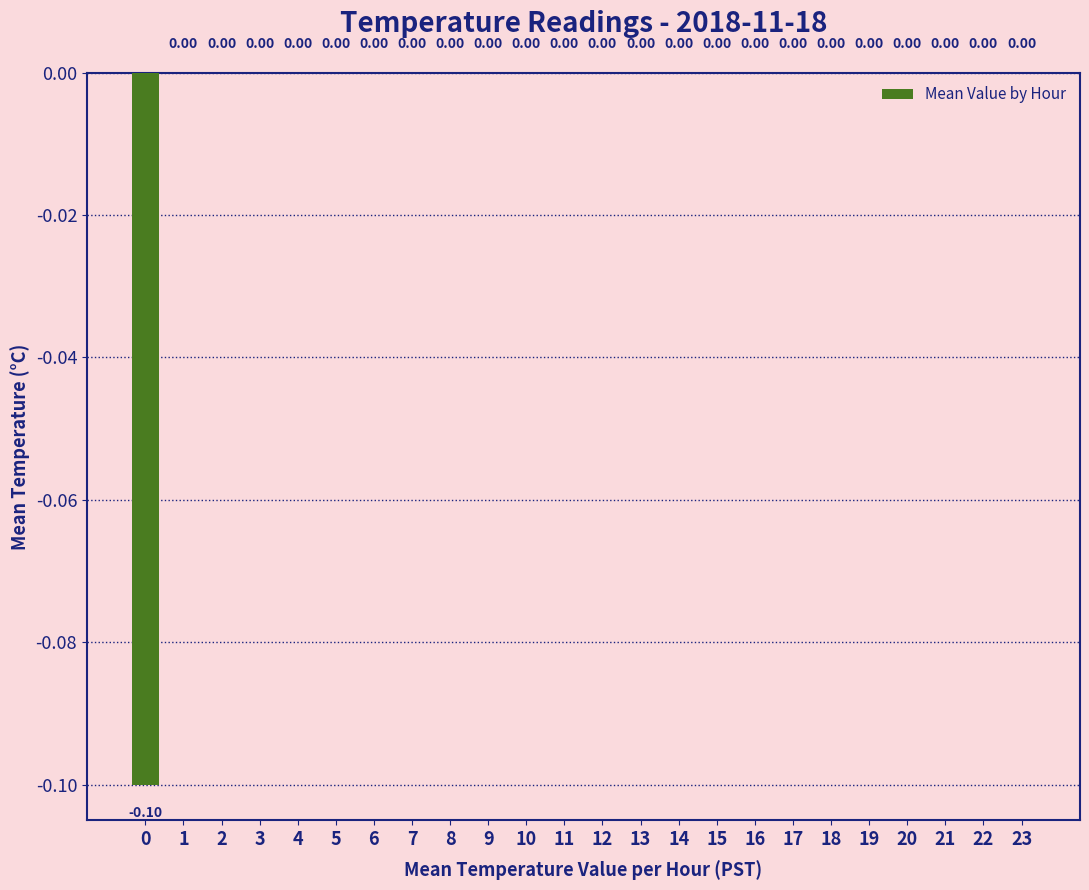

Are the bars horizontal?

No